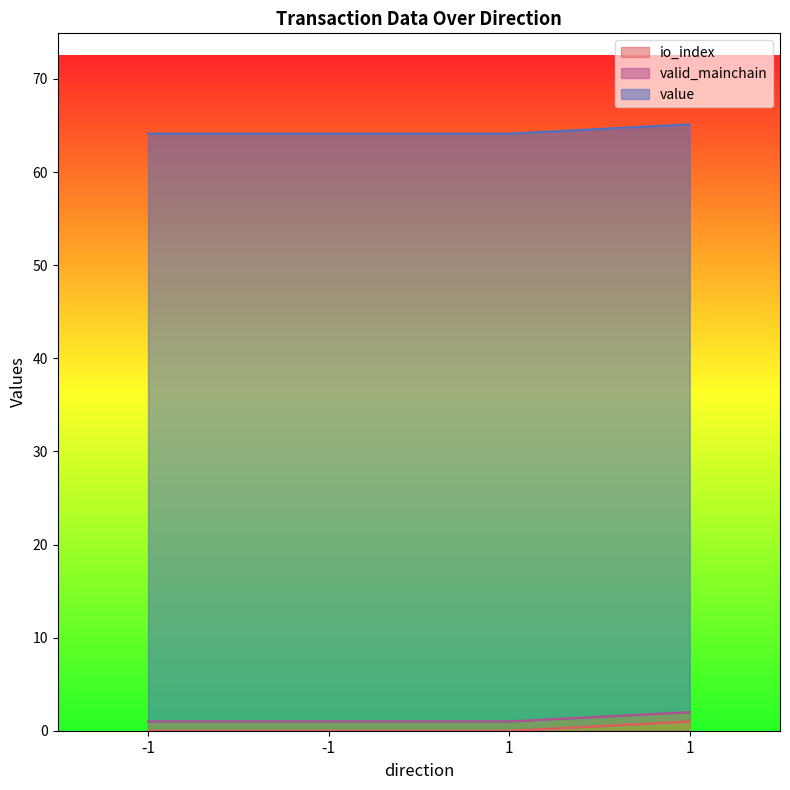

Is it true that value equals 14.0 at -1?

False